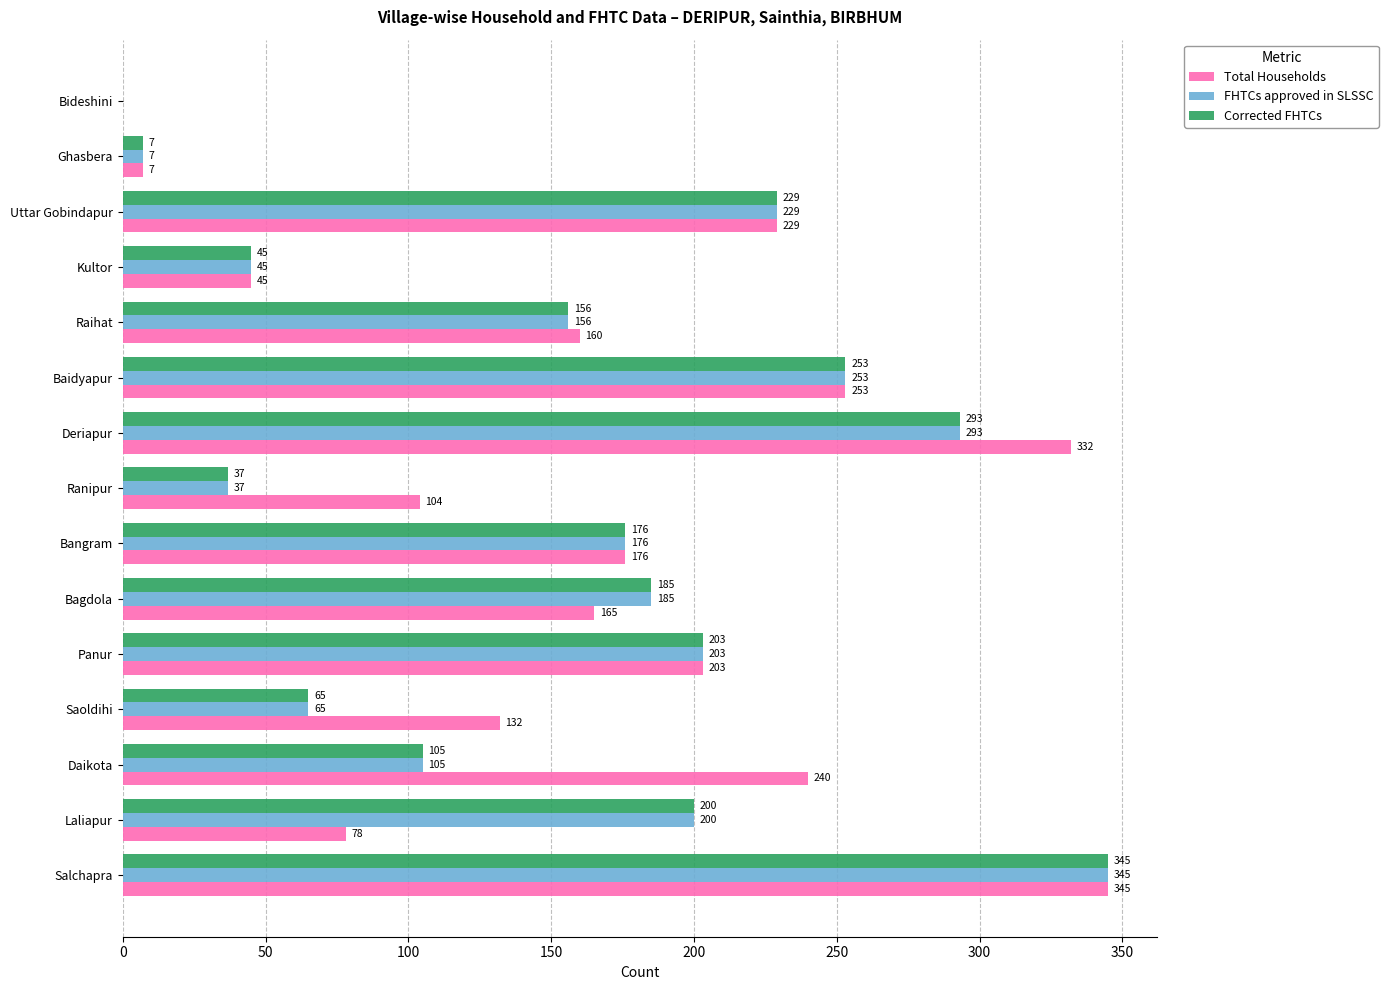

Which series changed the most between Laliapur and Deriapur?

Total Households